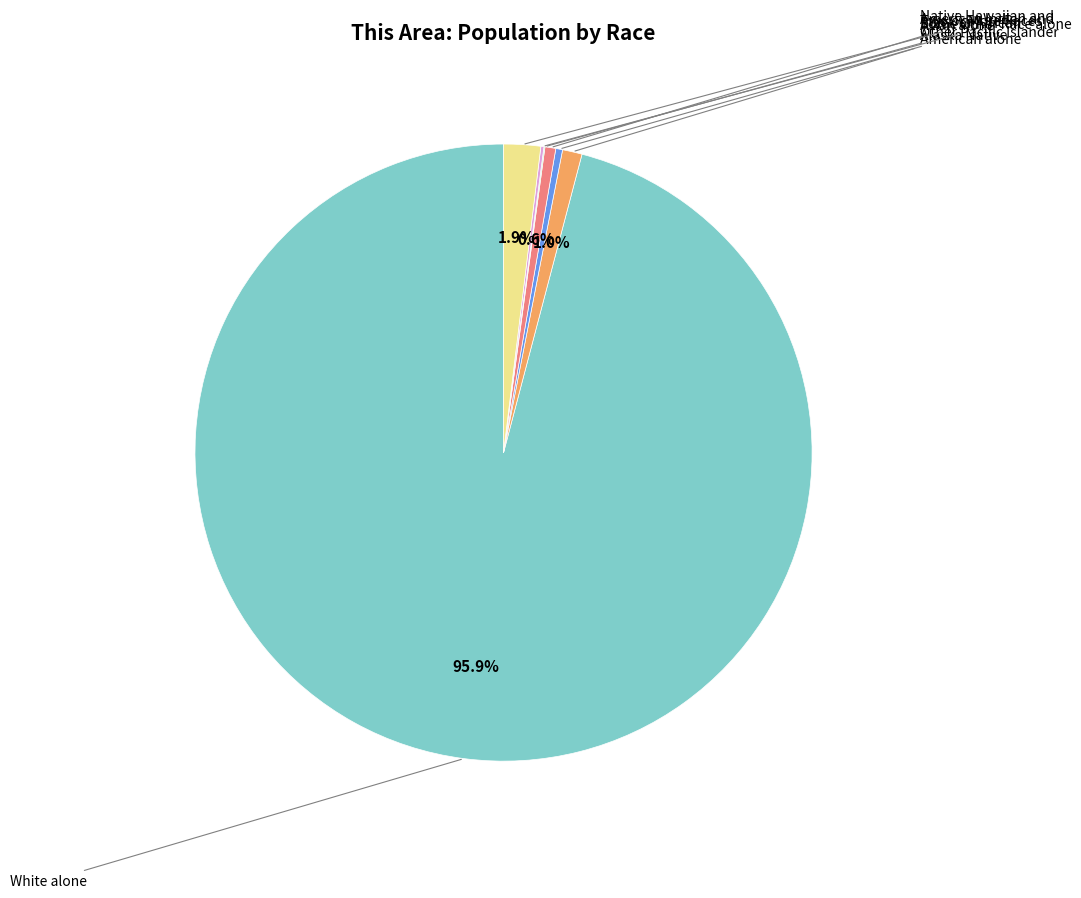

Is there a majority slice in this chart?

Yes